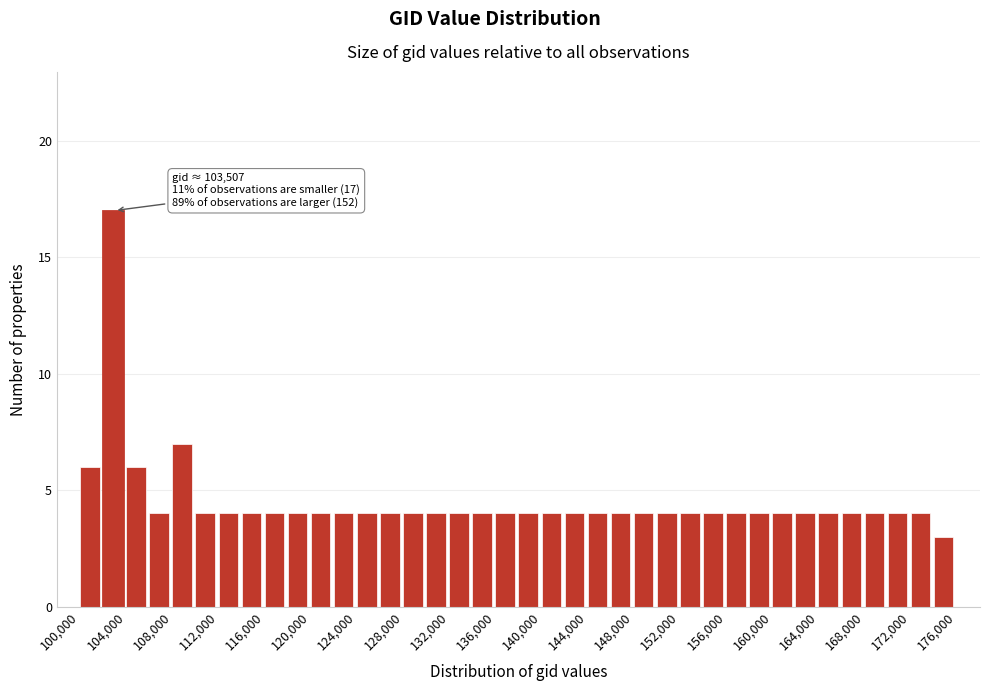

Over which range of the x-axis is the bar tallest?

102000 to 104000